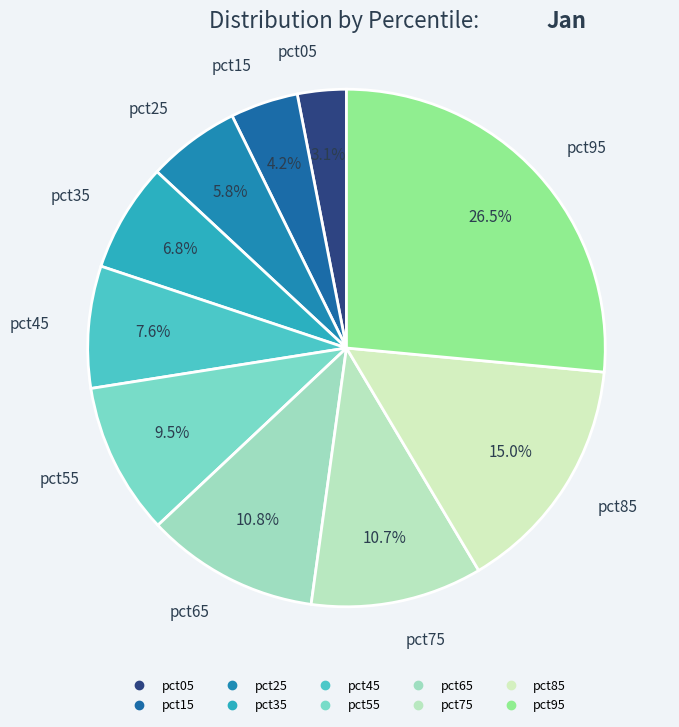

How many slices are in this pie chart?

10